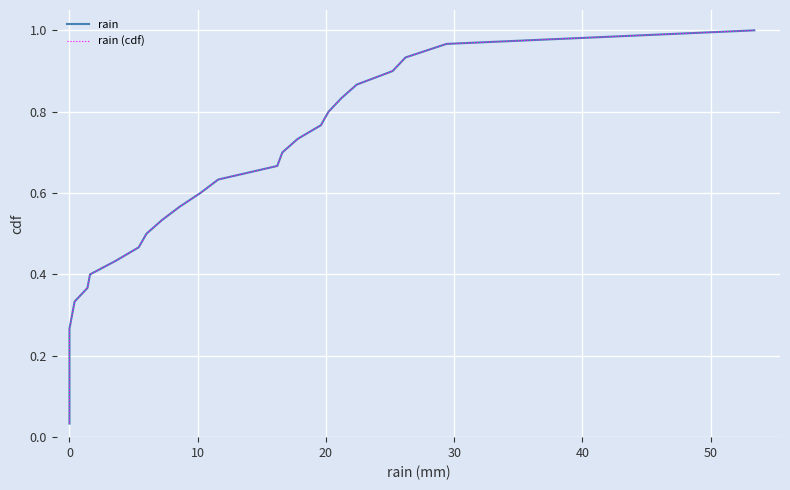

True or false: rain has more than 0 interior local peaks.

False